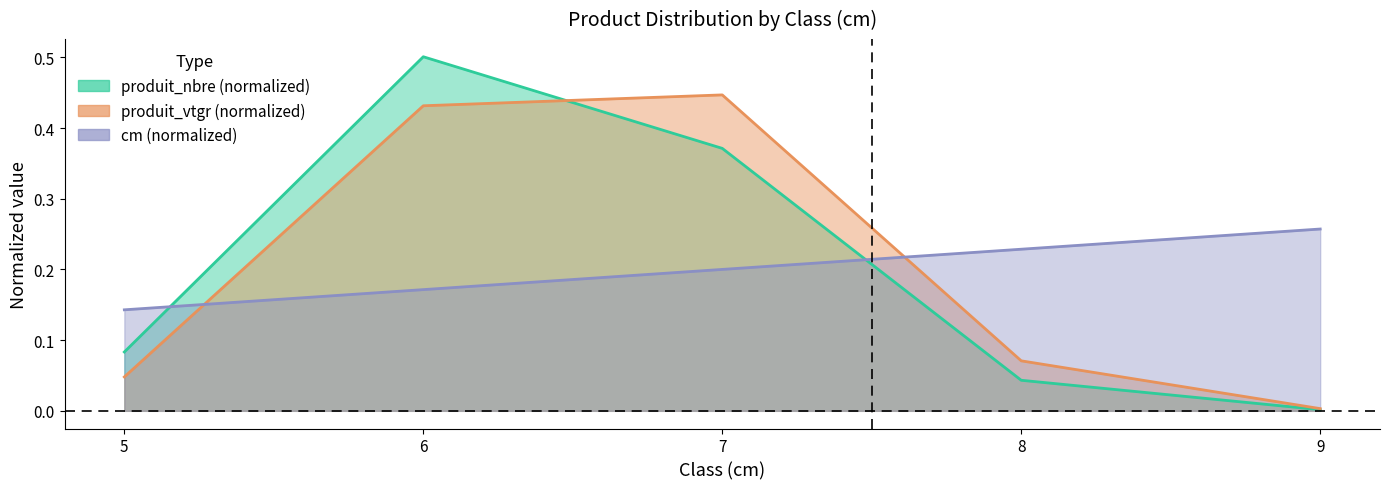

At which category is the sum across all series the highest?

6